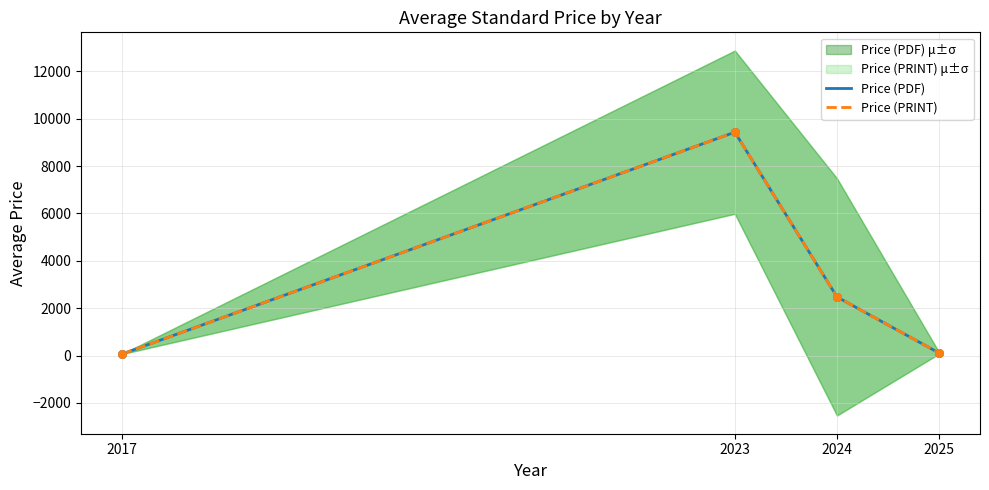

Which series reaches the minimum Y coordinate?

Price (PDF)